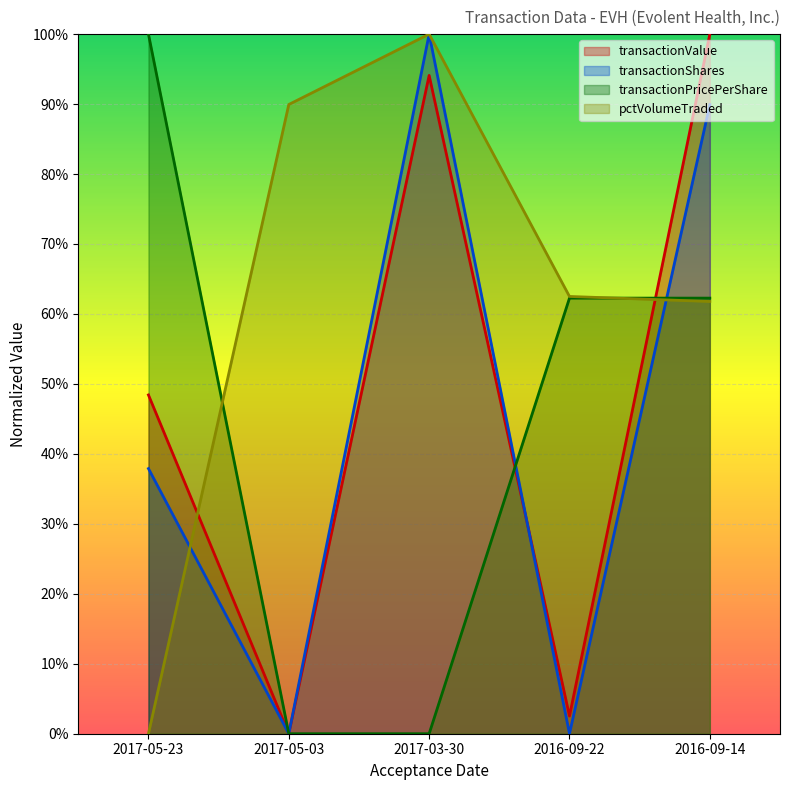

What is the label of the 4th point from the right?

2017-05-03